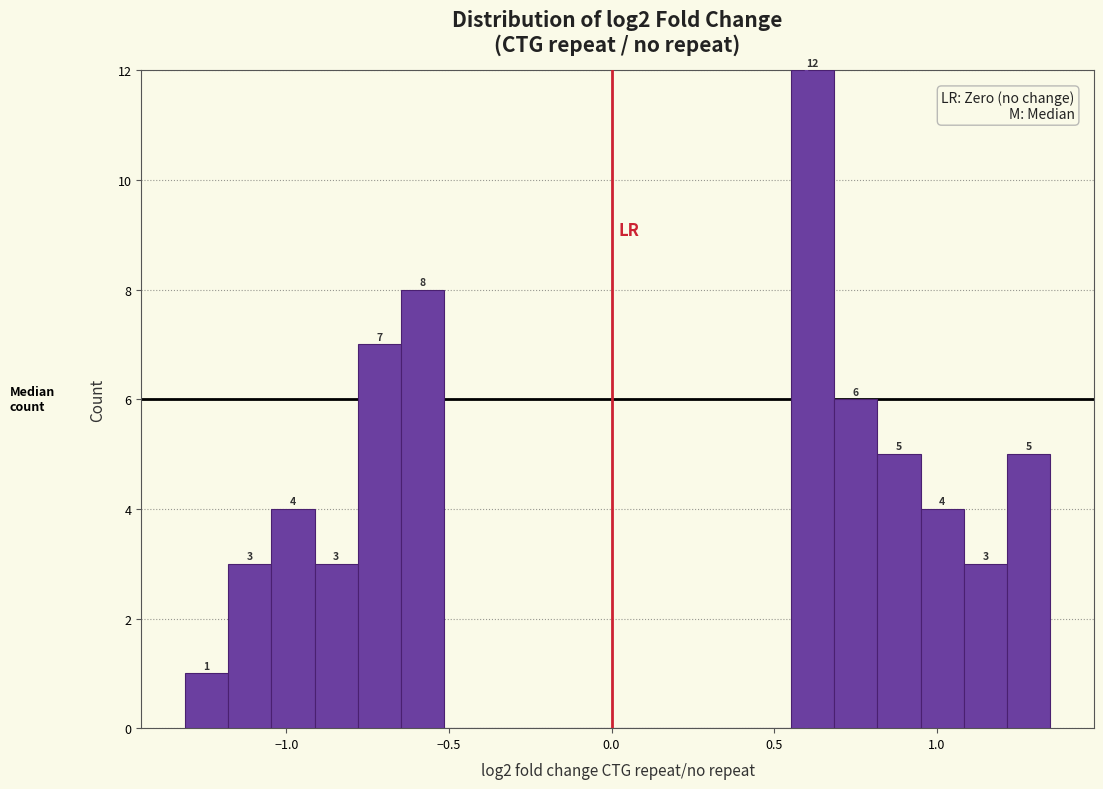

Around what value on the x-axis is the tallest bar? Give the approximate position of its centre, as read against the axis.

0.60